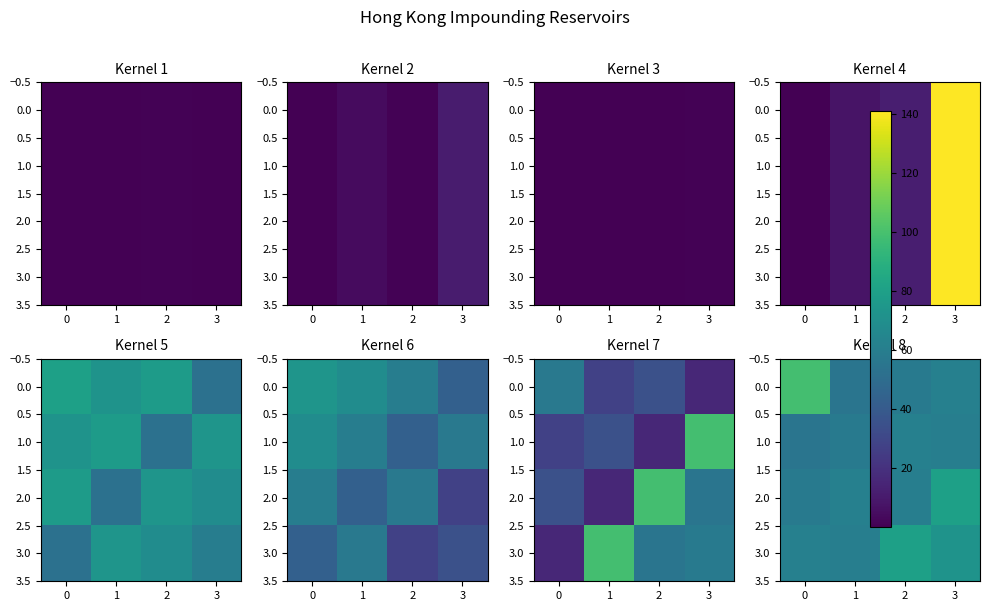

What is the maximum value for 0.0?

99.2